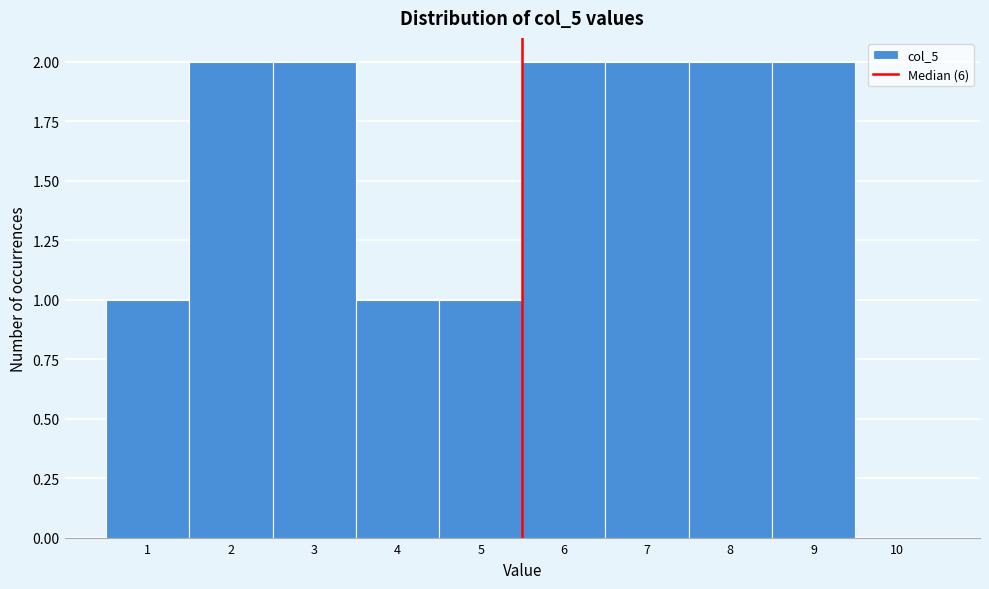

Reading right to left, what are all the values shown in this chart?

10=0	9=2	8=2	7=2	6=2	5=1	4=1	3=2	2=2	1=1